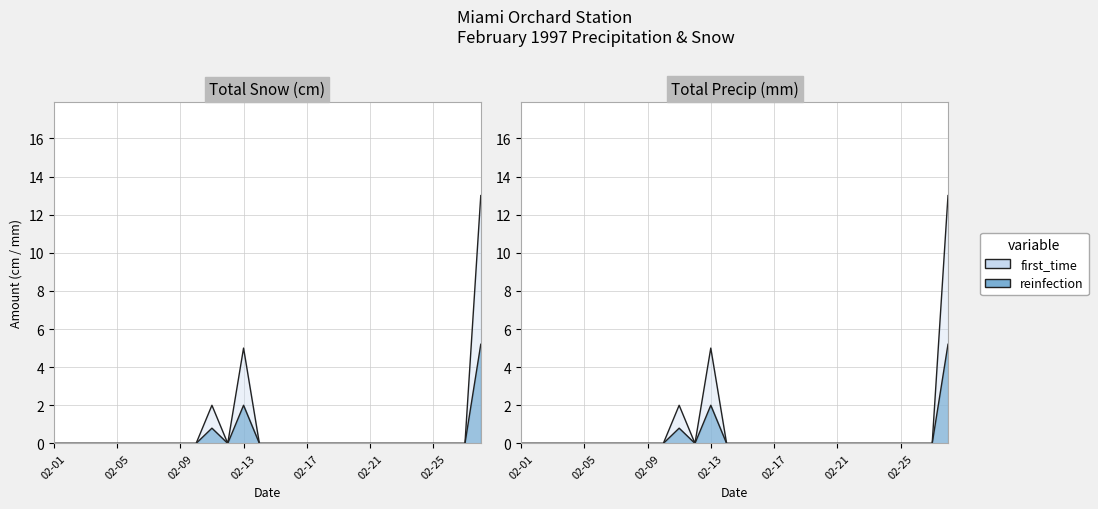

Which has a higher value, 02-05 or 02-11?

02-11